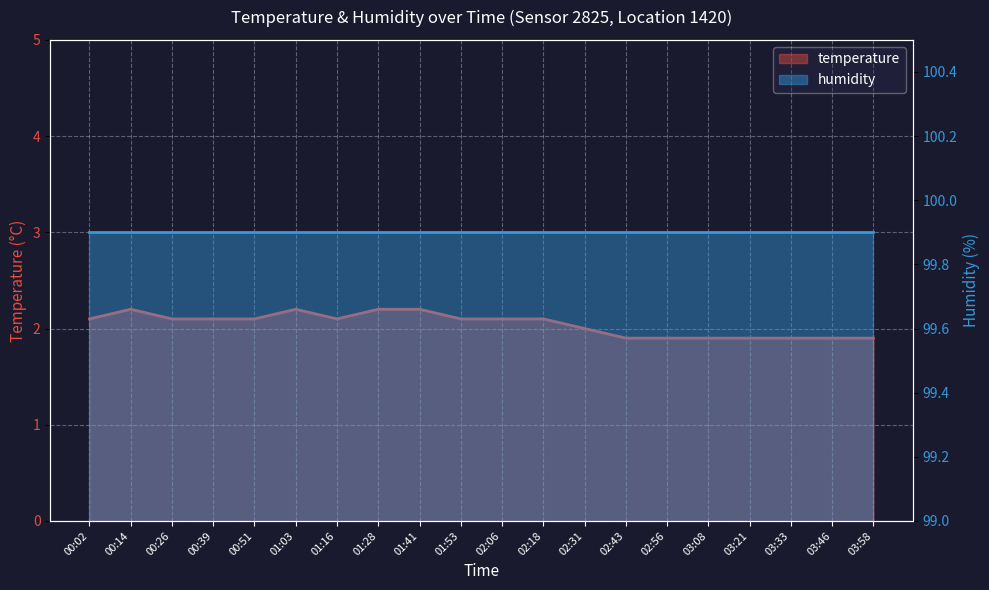

Reading left to right, transcribe all the data shown in this chart.

00:02=2.1	00:14=2.2	00:26=2.1	00:39=2.1	00:51=2.1	01:03=2.2	01:16=2.1	01:28=2.2	01:41=2.2	01:53=2.1	02:06=2.1	02:18=2.1	02:31=2.0	02:43=1.9	02:56=1.9	03:08=1.9	03:21=1.9	03:33=1.9	03:46=1.9	03:58=1.9